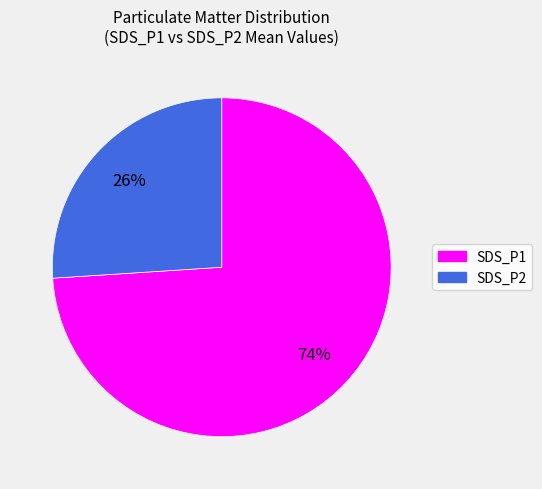

To the nearest percent, what is the difference between the largest and smallest slice percentages?

48%